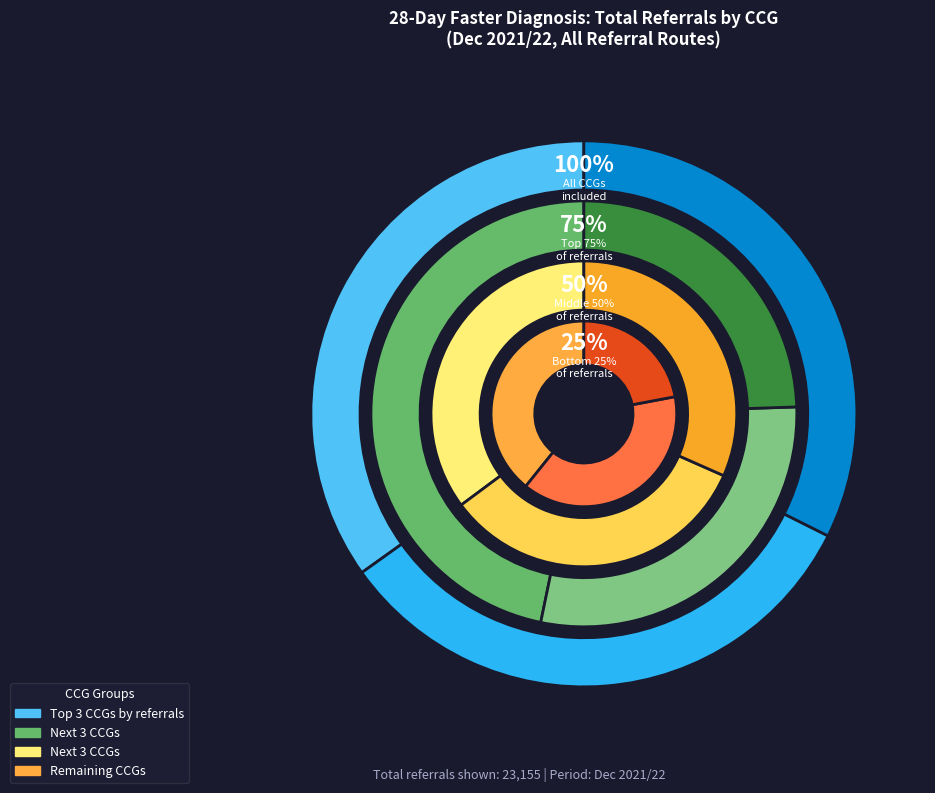

What is the change in value from NHS BASSETLAW CCG to NHS BEDFORDSHIRE, LUTON AND MILTON KEYNES?

+3182